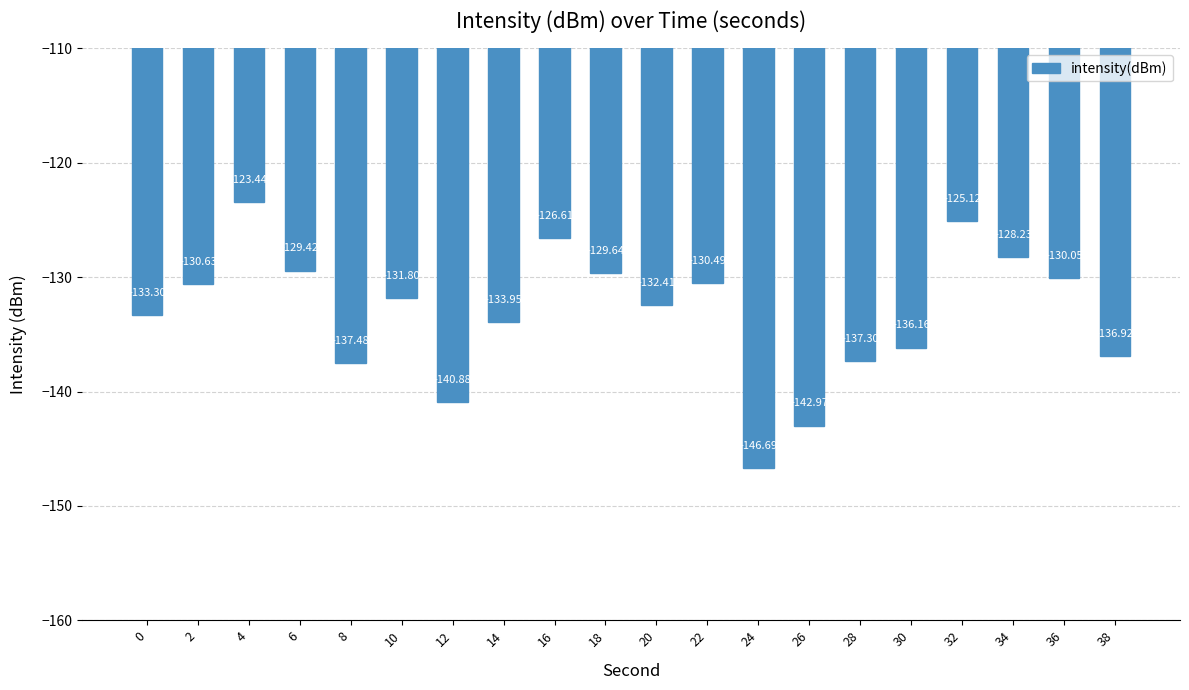

What is the value of the 4th bar from the left?

-129.4